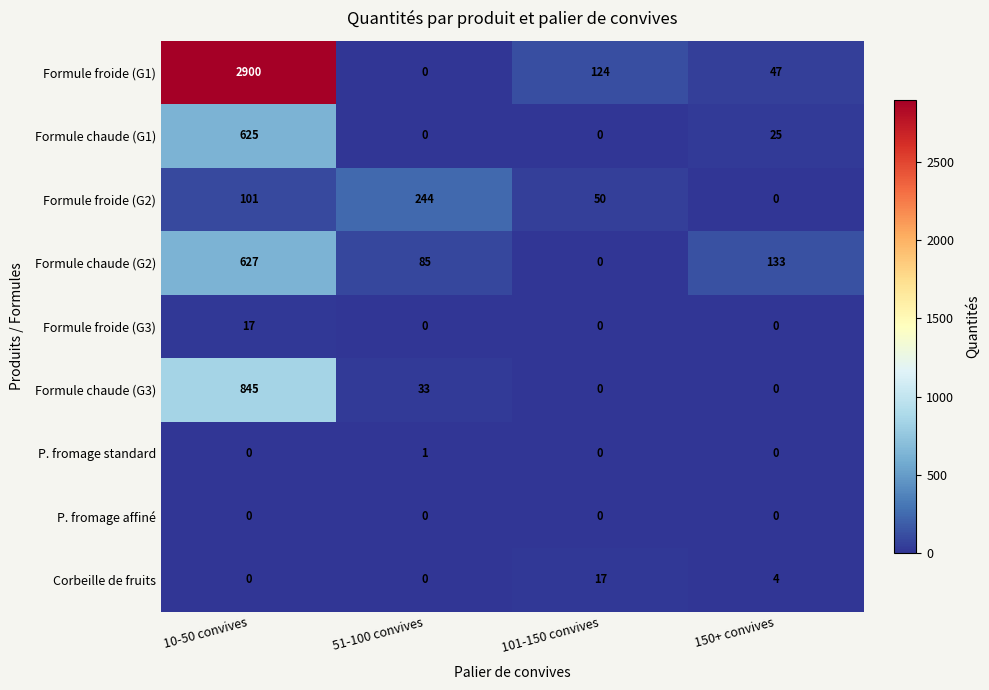

At which label is Formule chaude (G2) closest to 313?

150+ convives